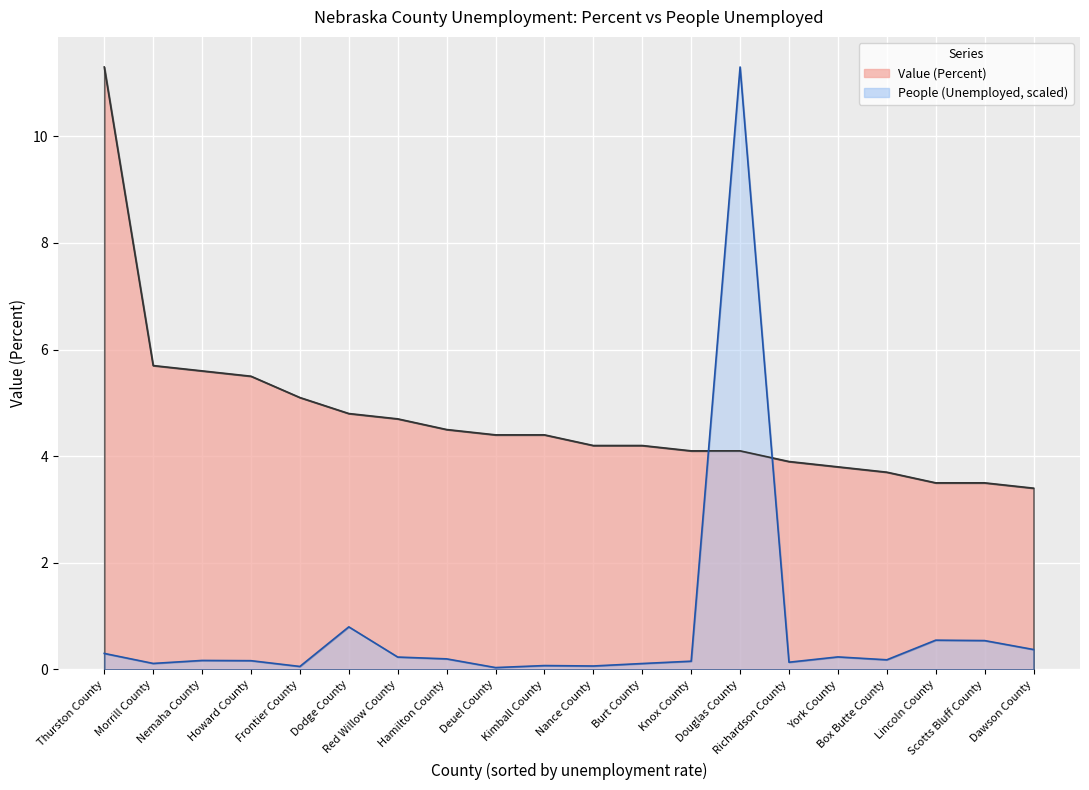

At which label does Value (Percent) first exceed 4?

Thurston County